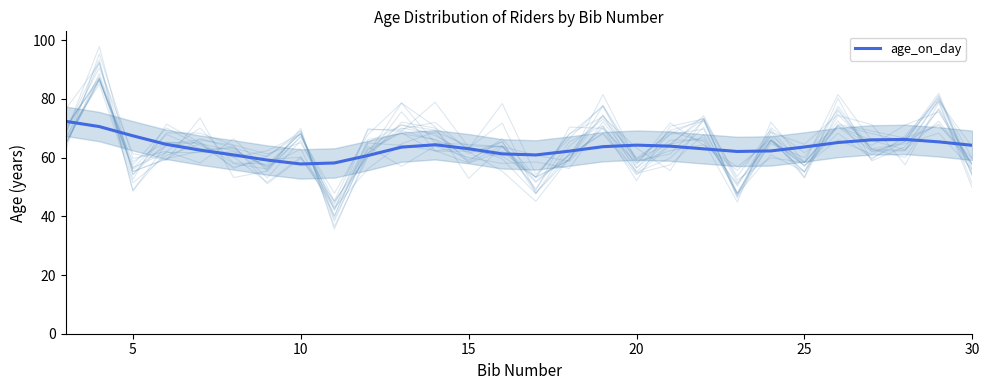

Where is the first local maximum for age_on_day (spread)?

5